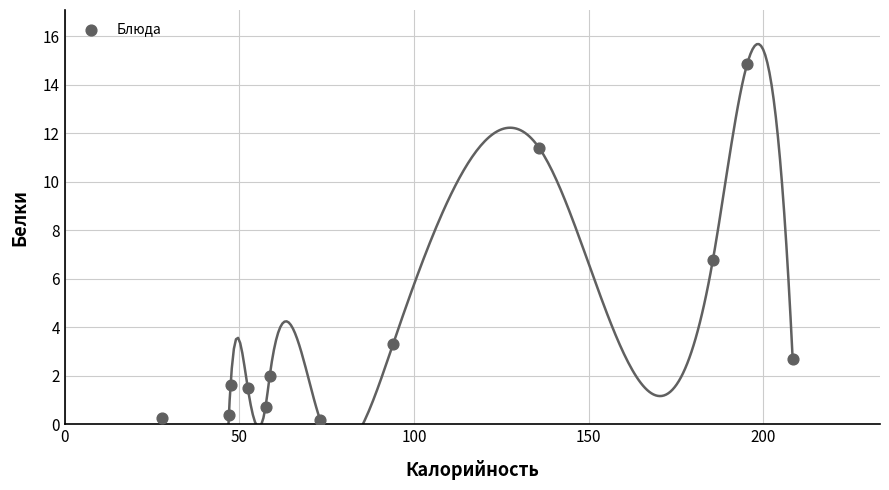

What Y value in the scatter plot is closest to 7?

6.8